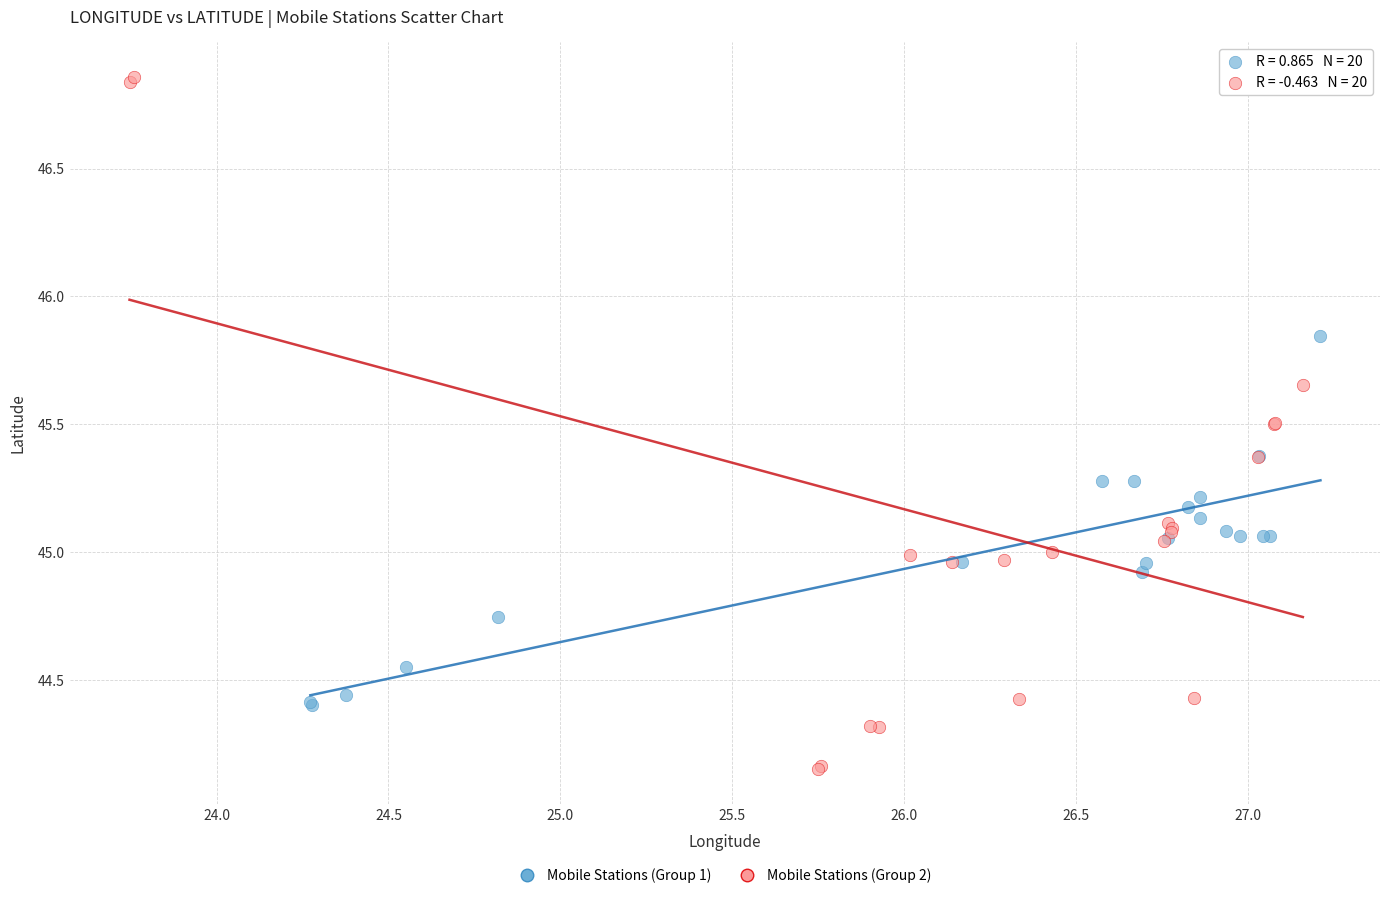

Which series has the largest Y range (max minus min)?

Mobile Stations (Group 2)